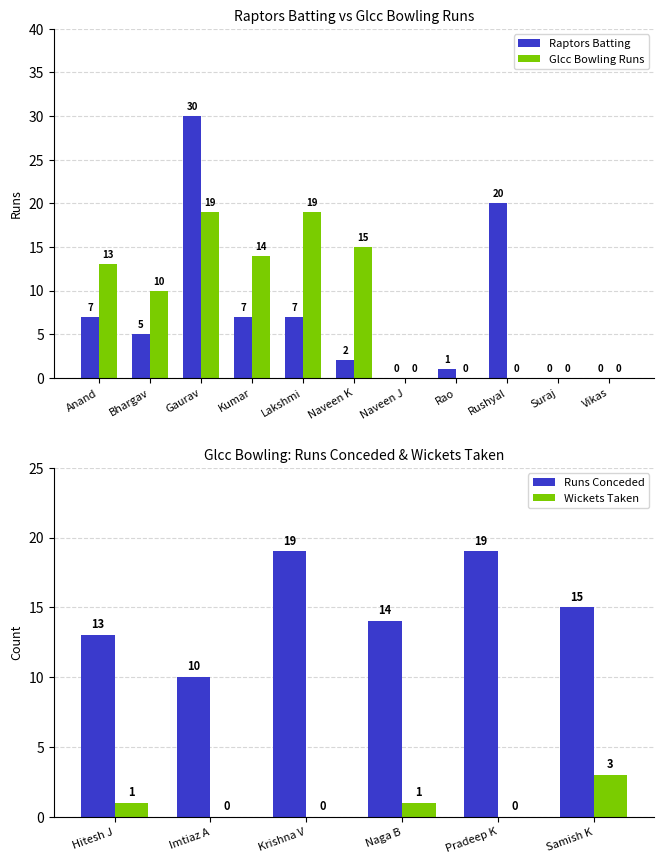

The value of Raptors at Bhargav is 5. True or false?

True